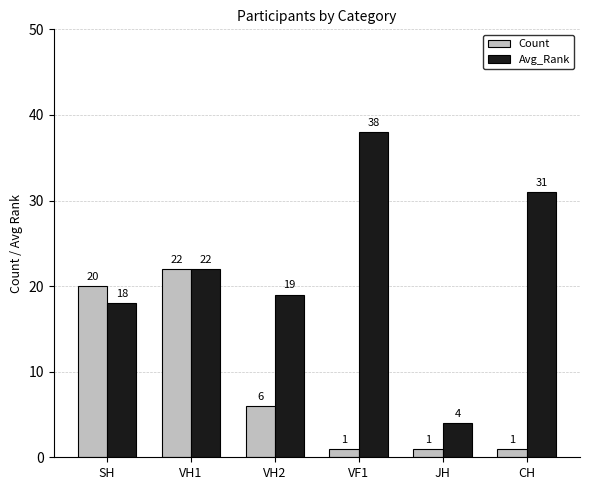

What is the spread (max minus min) of values at SH?

2